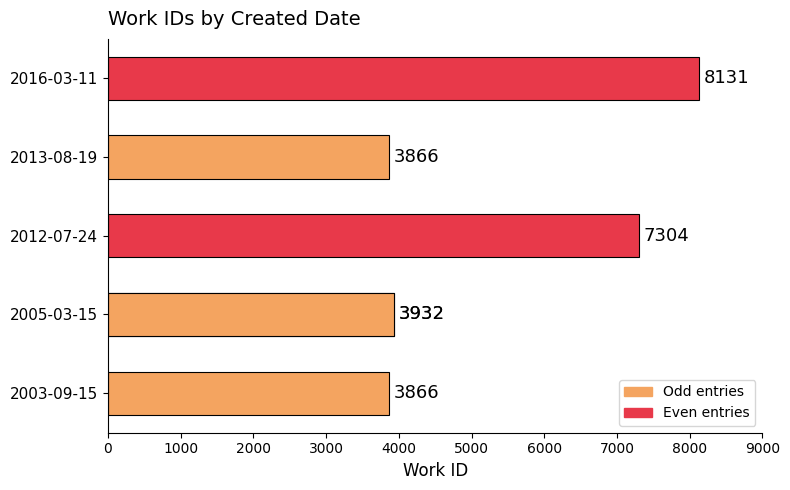

What is the difference between the maximum and second lowest values?

4265